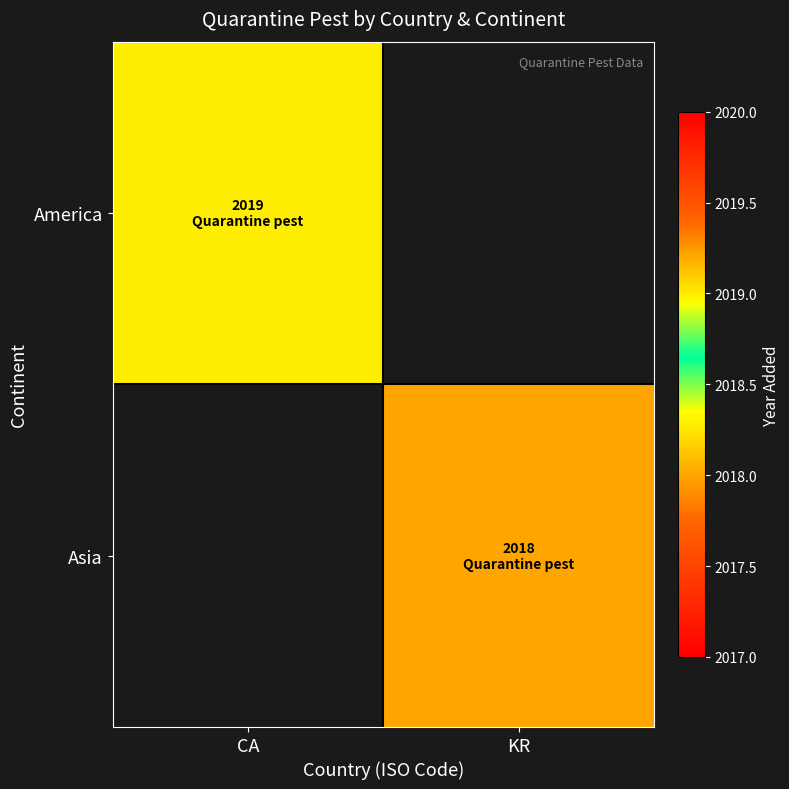

How many data points does each series have?

2